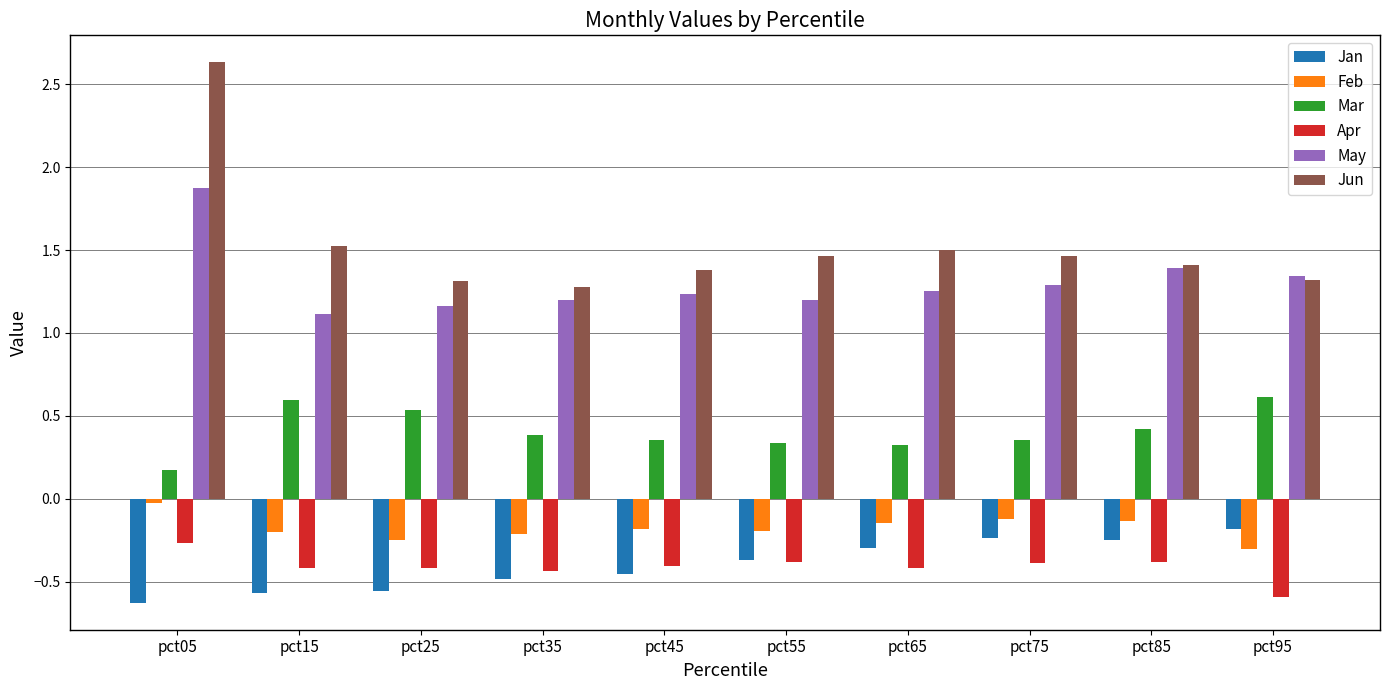

At which label is May closest to 1?

pct15